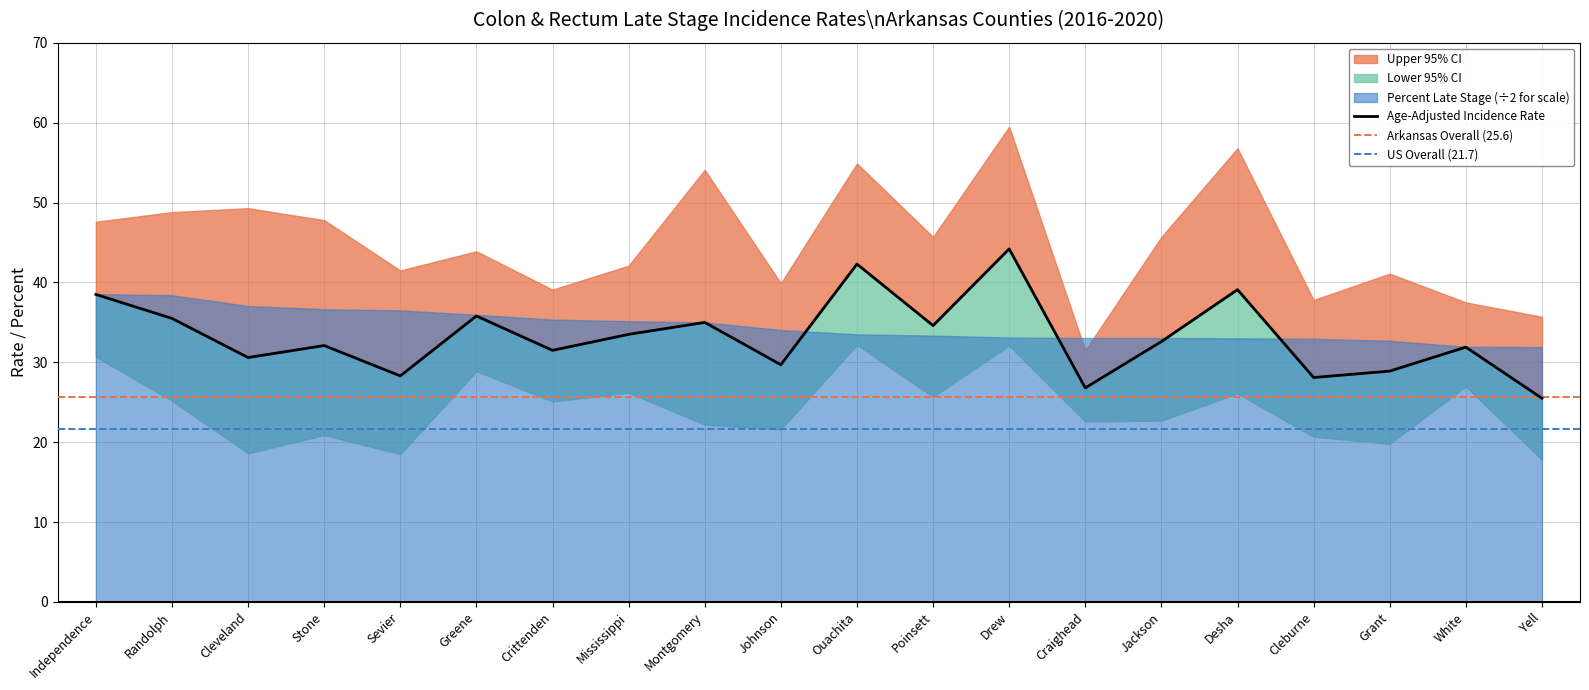

Reading left to right, list all the values displayed in this chart.

Age-Adjusted Rate: Independence=38.5	Randolph=35.5	Cleveland=30.6	Stone=32.1	Sevier=28.3	Greene=35.8	Crittenden=31.5	Mississippi=33.5	Montgomery=35.0	Johnson=29.7	Ouachita=42.3	Poinsett=34.6	Drew=44.2	Craighead=26.8	Jackson=32.6	Desha=39.1	Cleburne=28.1	Grant=28.9	White=31.9	Yell=25.5
Upper 95% CI: Independence=47.6	Randolph=48.8	Cleveland=49.3	Stone=47.8	Sevier=41.5	Greene=43.9	Crittenden=39.1	Mississippi=42.1	Montgomery=54.1	Johnson=39.9	Ouachita=54.9	Poinsett=45.7	Drew=59.5	Craighead=31.5	Jackson=45.7	Desha=56.8	Cleburne=37.8	Grant=41.1	White=37.5	Yell=35.7
Lower 95% CI: Independence=30.7	Randolph=25.2	Cleveland=18.6	Stone=20.9	Sevier=18.5	Greene=28.9	Crittenden=25.1	Mississippi=26.2	Montgomery=22.2	Johnson=21.6	Ouachita=32.2	Poinsett=25.7	Drew=32.1	Craighead=22.6	Jackson=22.7	Desha=26.1	Cleburne=20.7	Grant=19.8	White=27.0	Yell=17.8
Percent Late Stage: Independence=77.1	Randolph=76.8	Cleveland=74.1	Stone=73.3	Sevier=73.0	Greene=71.9	Crittenden=70.7	Mississippi=70.3	Montgomery=70.0	Johnson=68.1	Ouachita=67.0	Poinsett=66.7	Drew=66.2	Craighead=66.1	Jackson=66.1	Desha=66.0	Cleburne=65.9	Grant=65.4	White=63.9	Yell=63.8